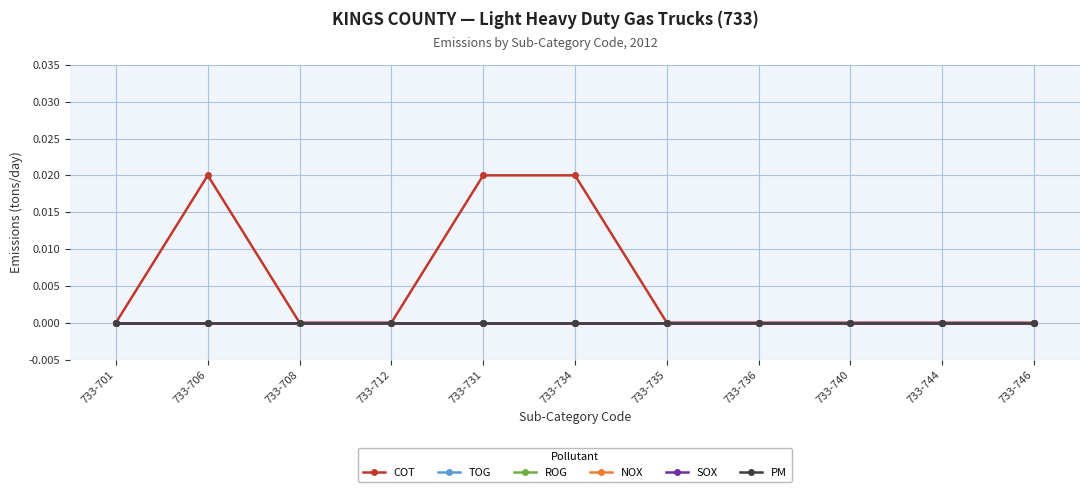

At which label does COT reach its peak?

733-706